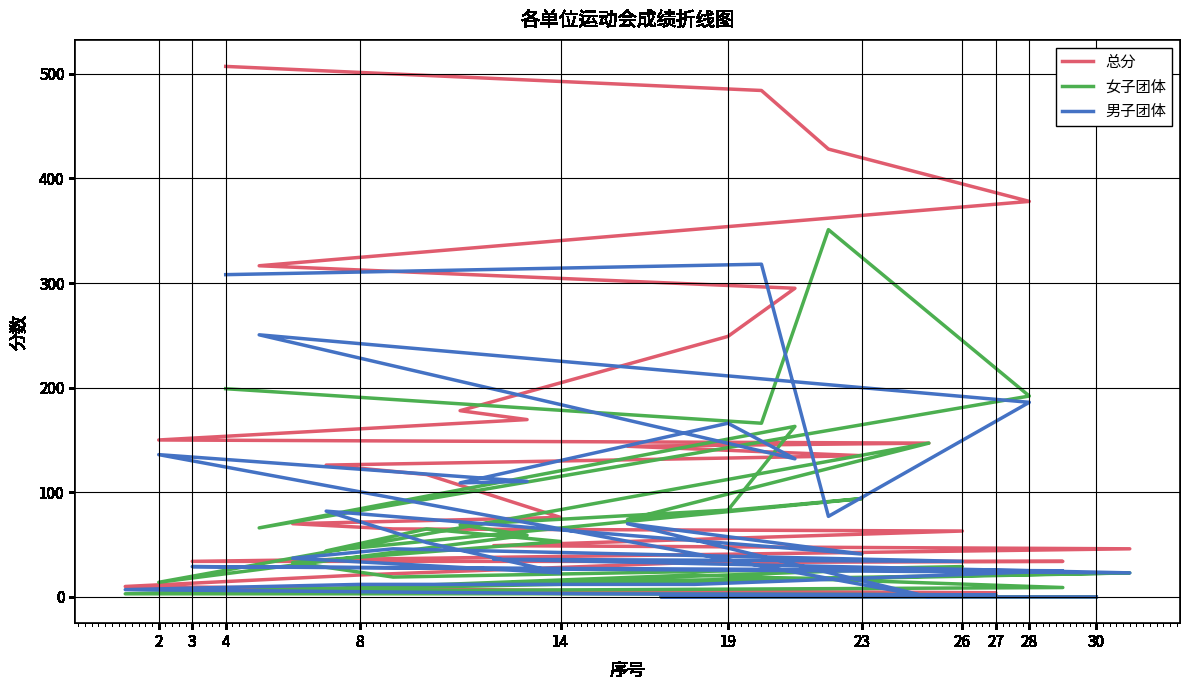

How many intersections are there between 女子团体 and 男子团体?

10